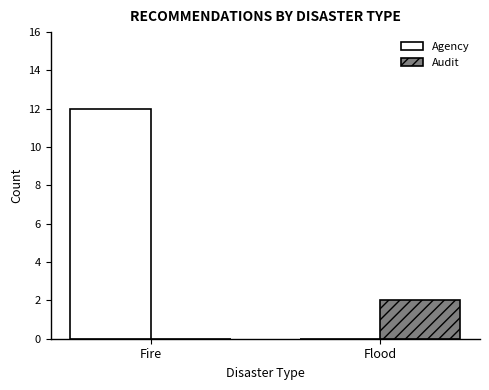

What are all the series names shown in the legend?

Agency, Audit